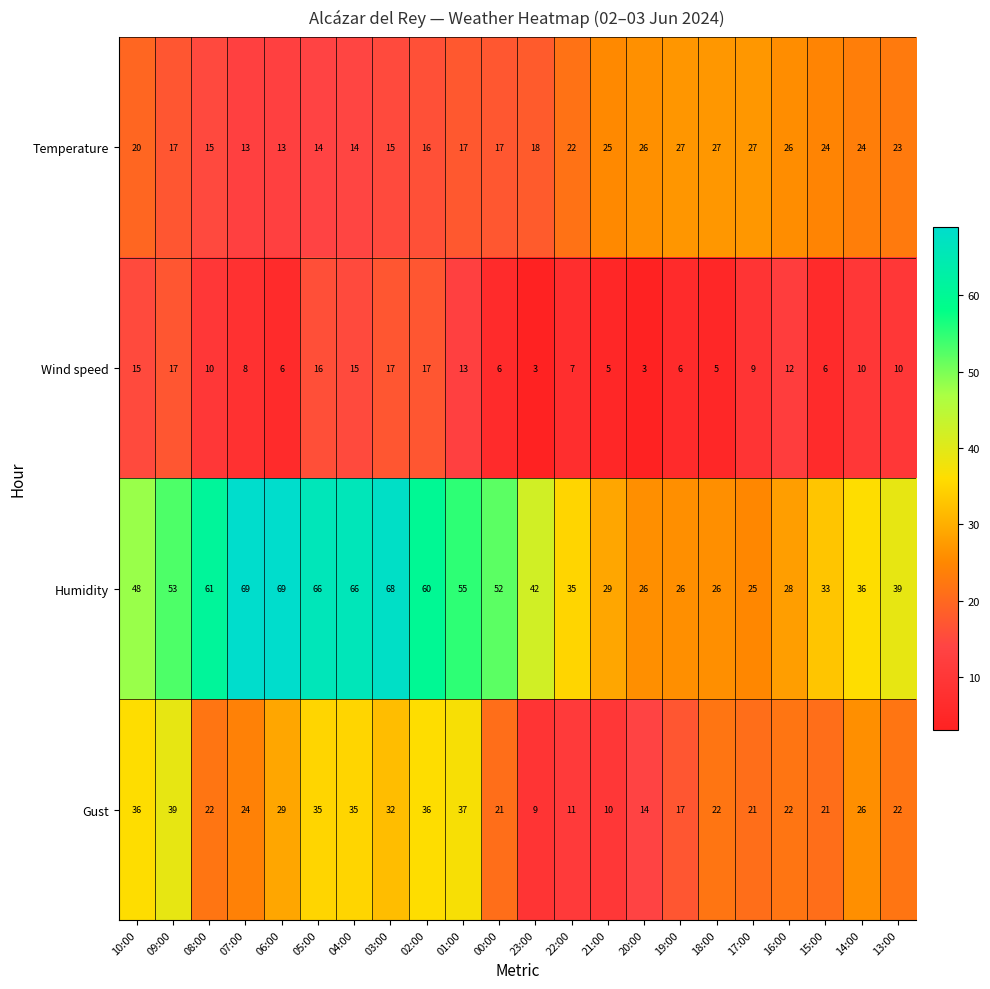

What is the spread (max minus min) of values at 00:00?

46